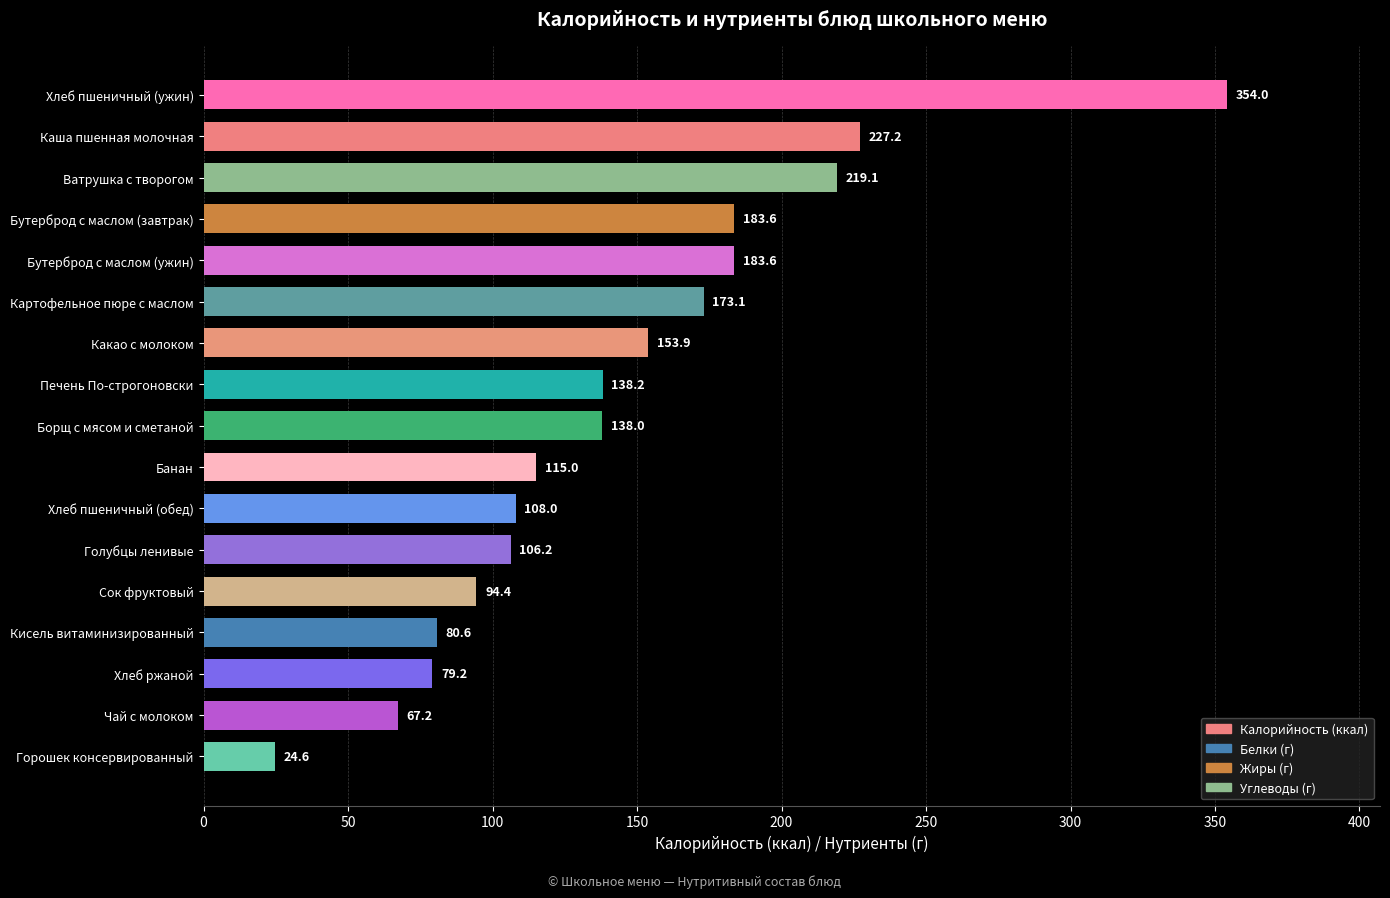

The value at Борщ с мясом и сметаной is 78.5. True or false?

False